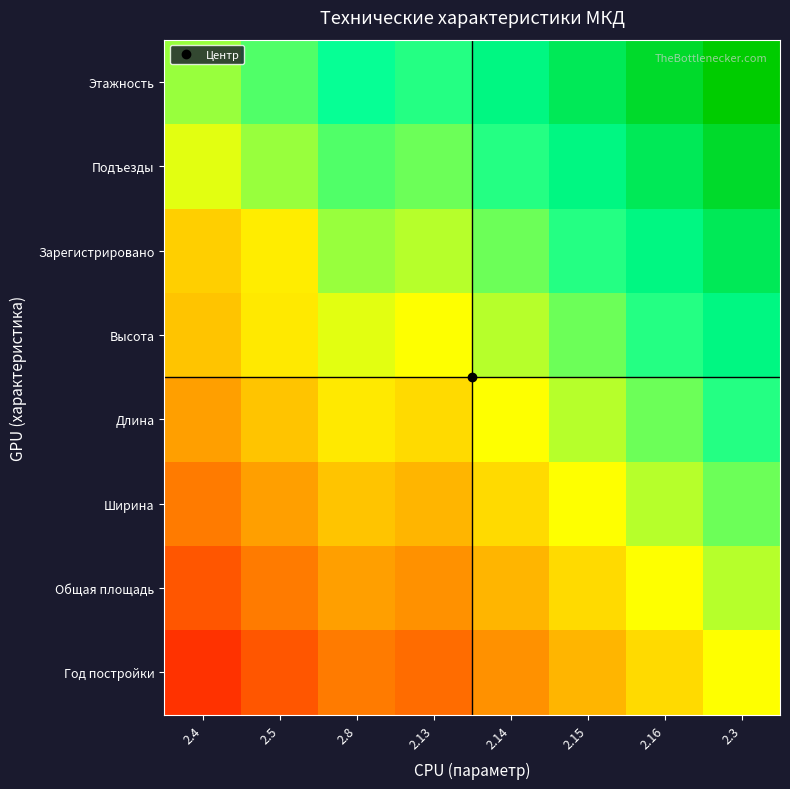

Which series has the largest total across all categories?

Этажность